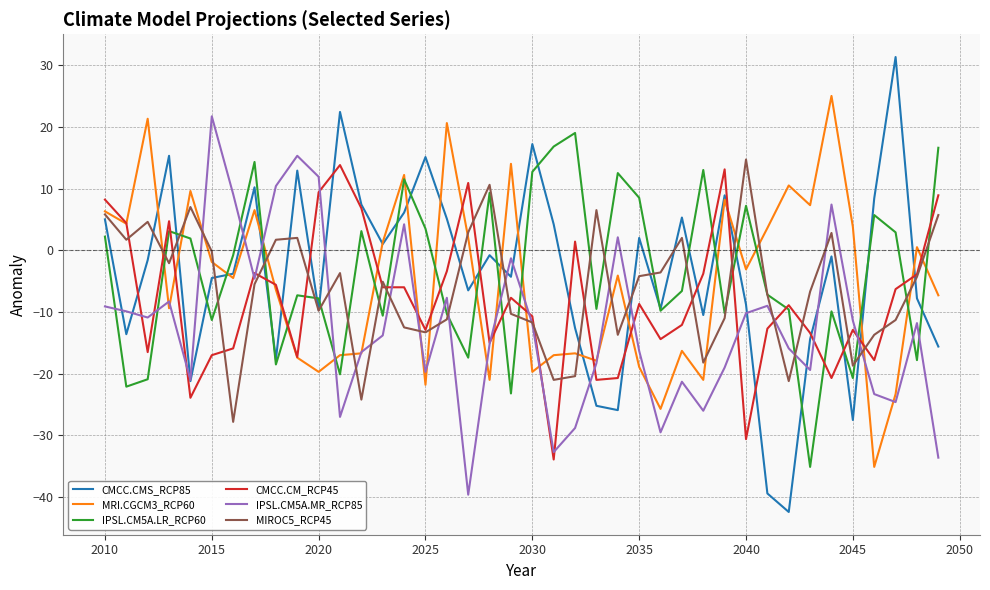

How many lines are shown in the chart?

6